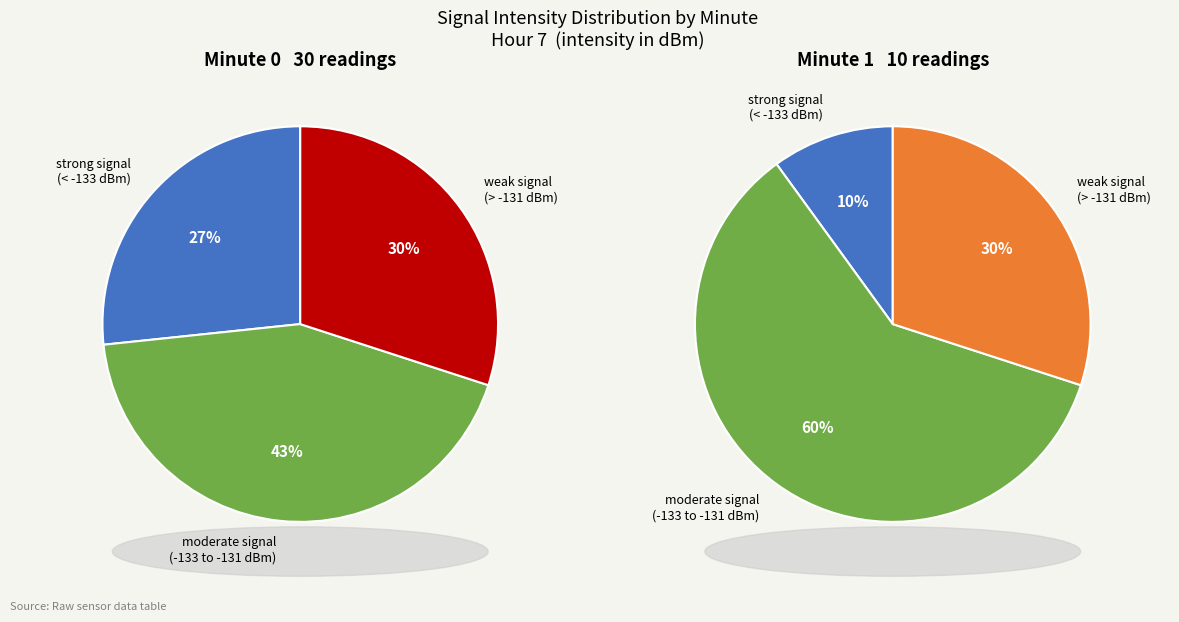

Does 58 represent more than half of the total?

No